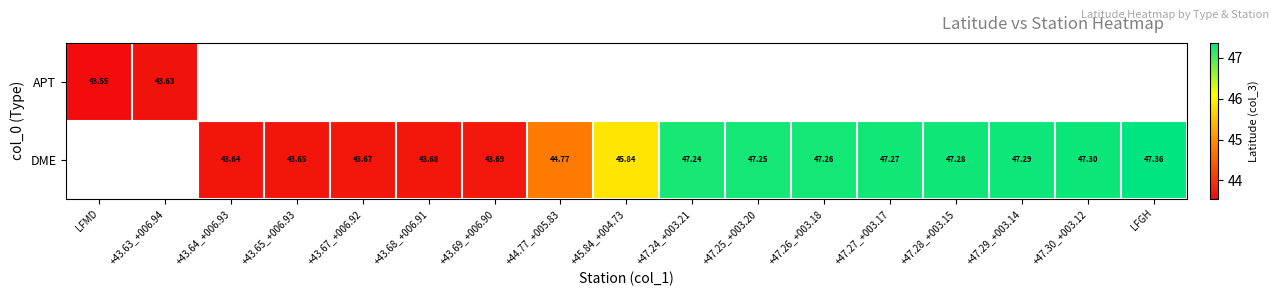

Count the number of categories in the chart.

17